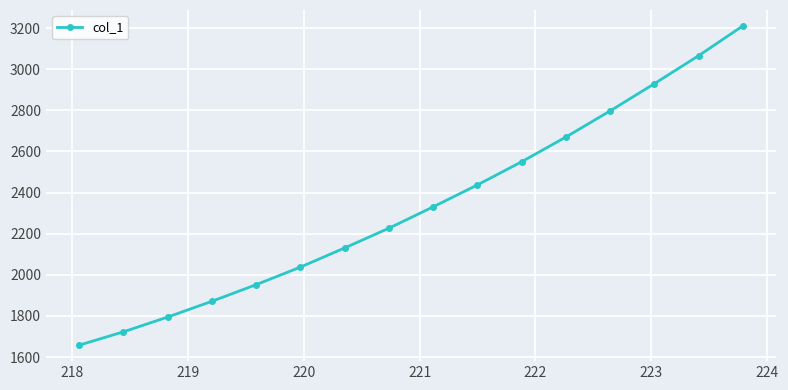

What is the value of the 14th point from the left?

2929.7